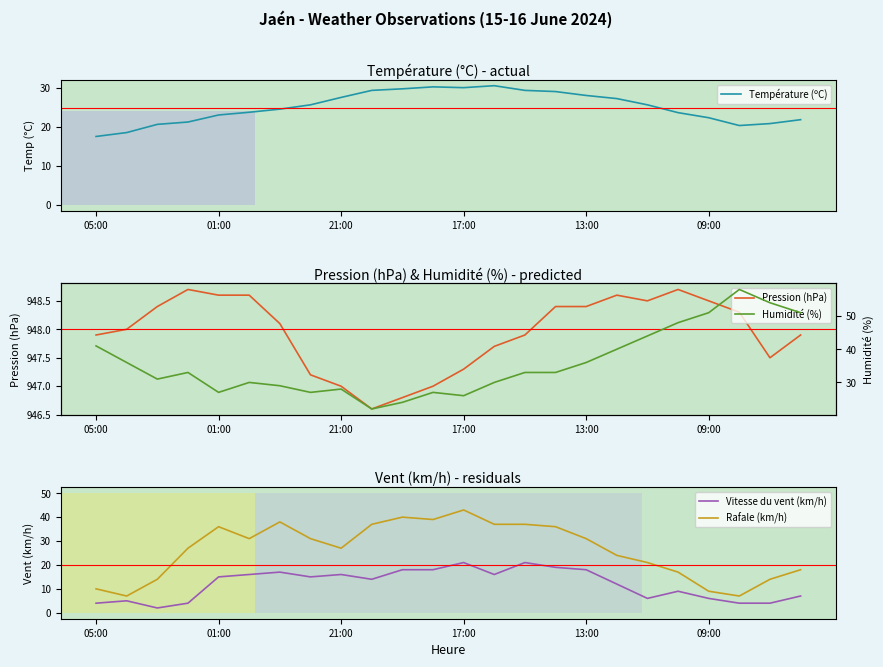

True or false: Vitesse du vent (km/h) has a value of 19.0 at 15.

True